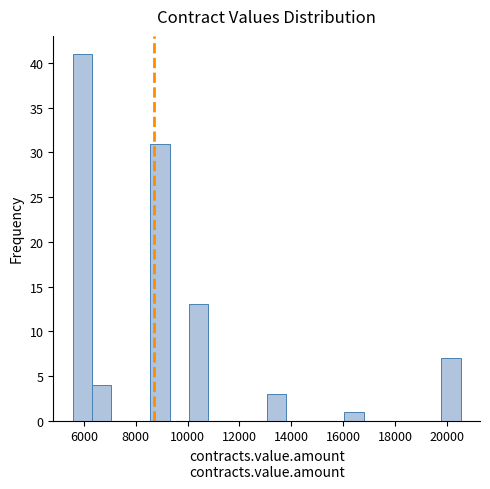

Read against the x-axis, roughly where is the centre of the tallest bar?

6000